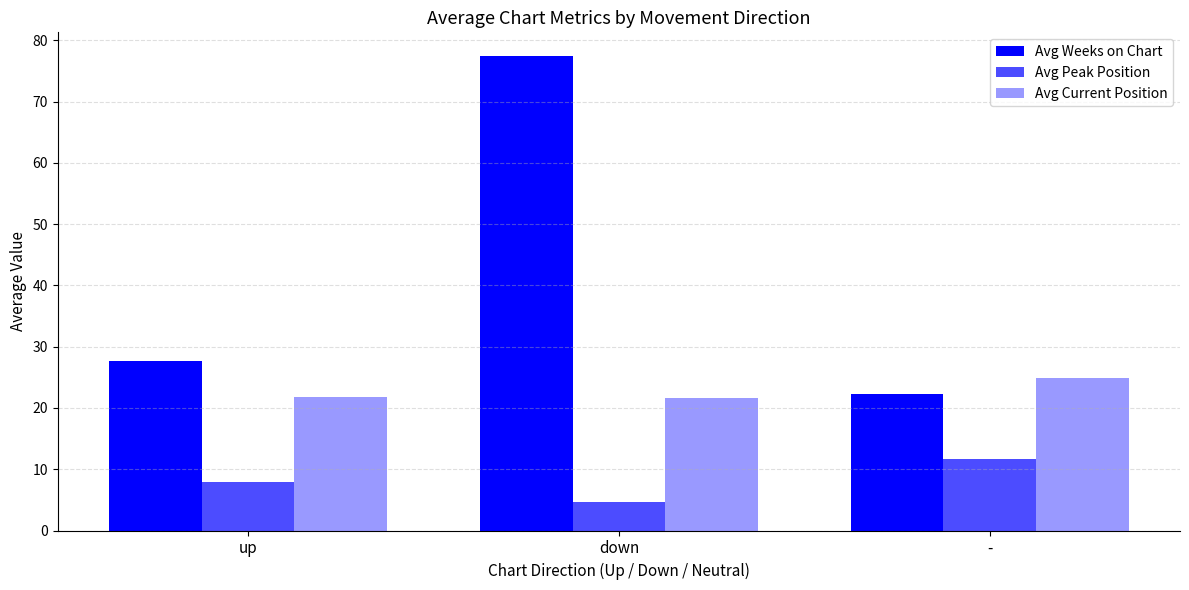

At which category does the chart reach its peak across all series?

down